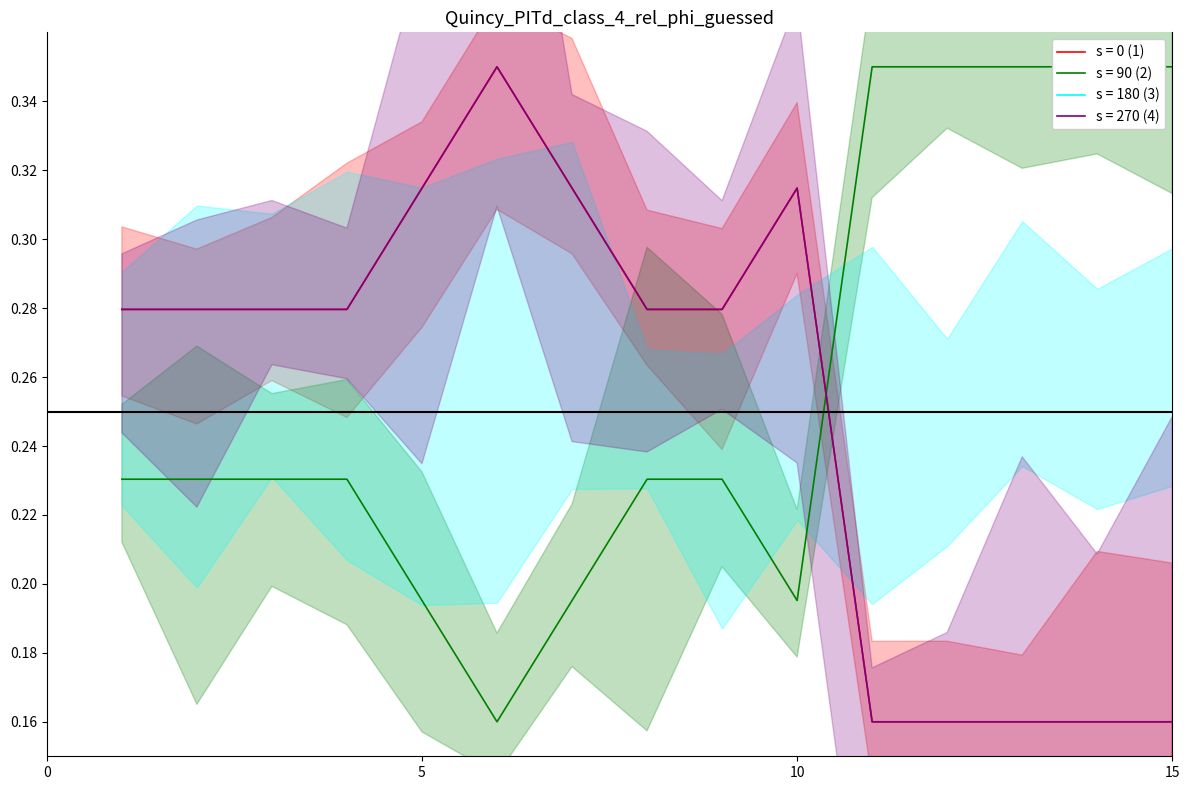

Which has a higher value, 10 or 14?

10